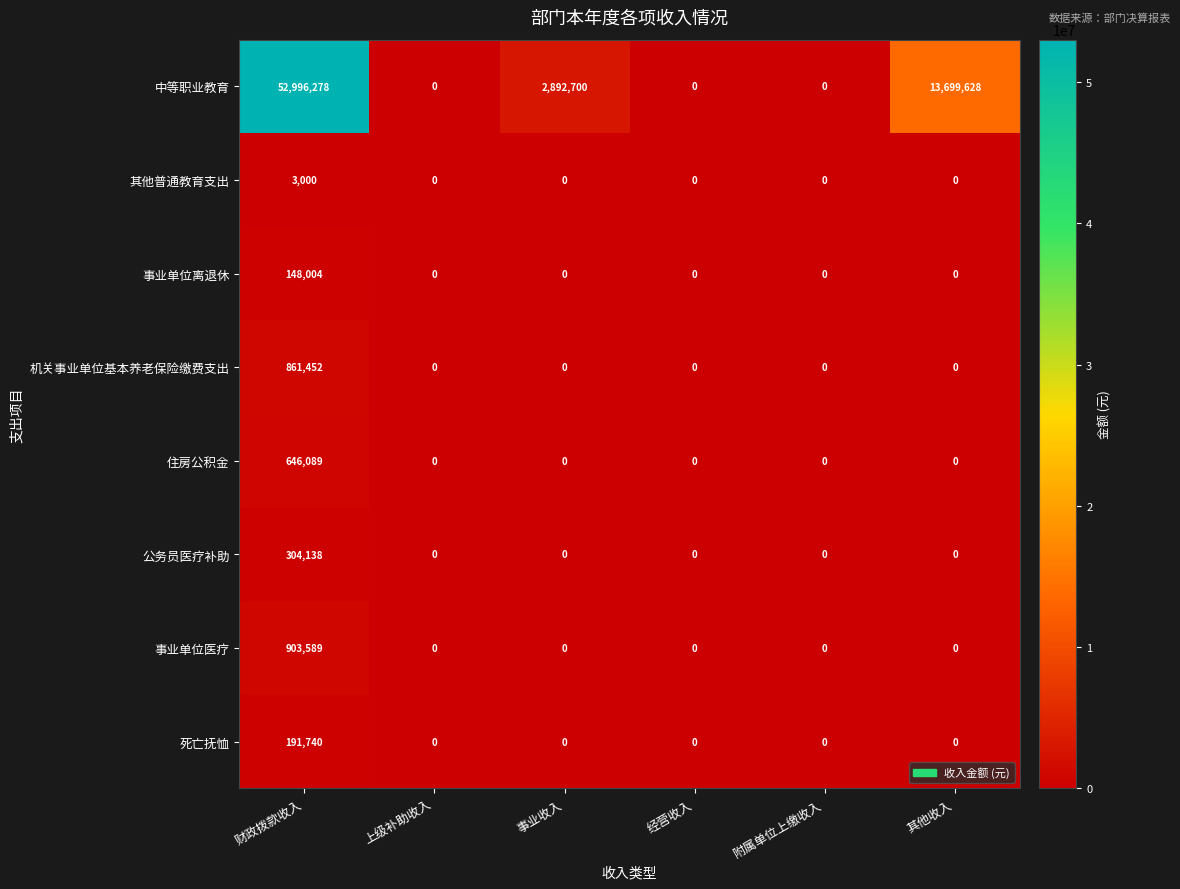

At which category does the chart reach its peak across all series?

财政拨款收入